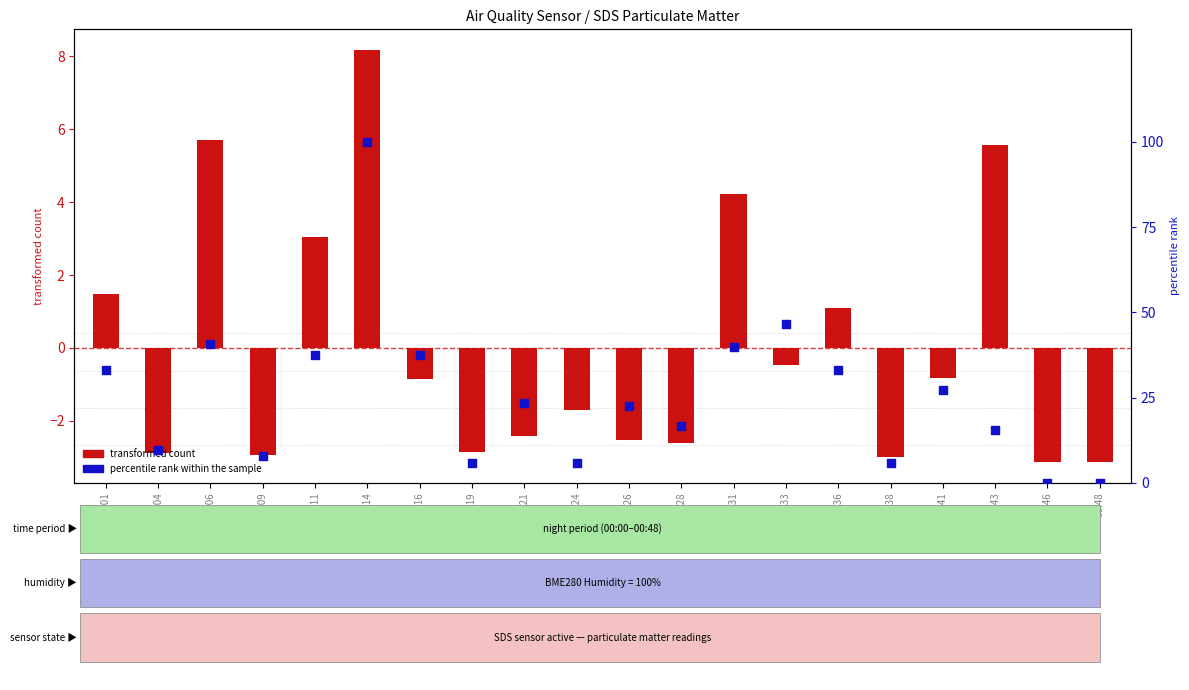

What is the total value across all series at 00:41?

26.3